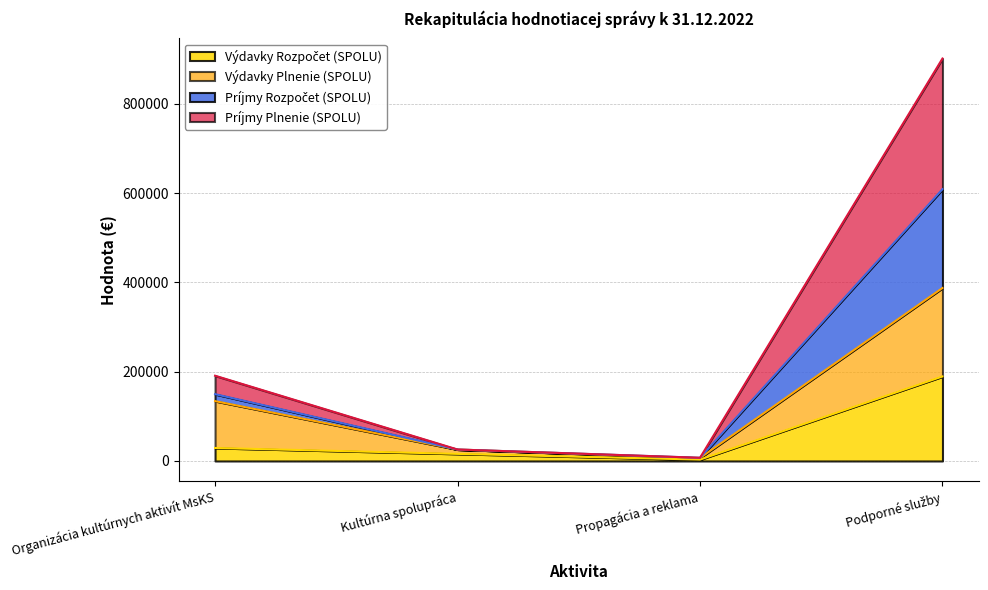

True or false: Výdavky Rozpočet (SPOLU) and Príjmy Rozpočet (SPOLU) cross at least once.

False